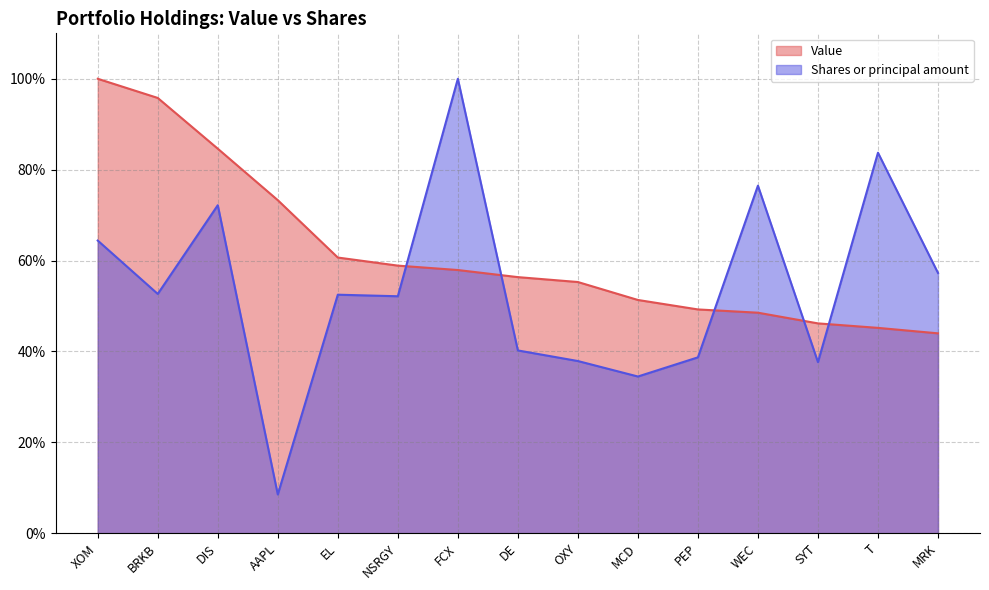

Which series has the largest range (max minus min)?

Shares or principal amount